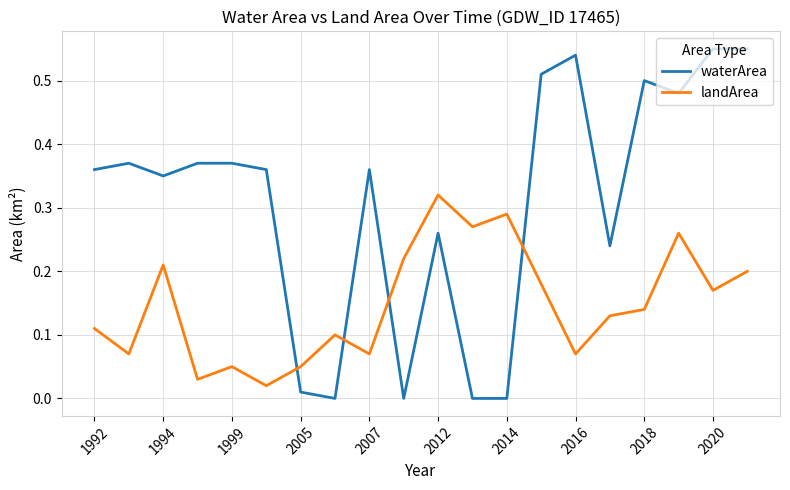

What are all the series names shown in the legend?

waterArea, landArea